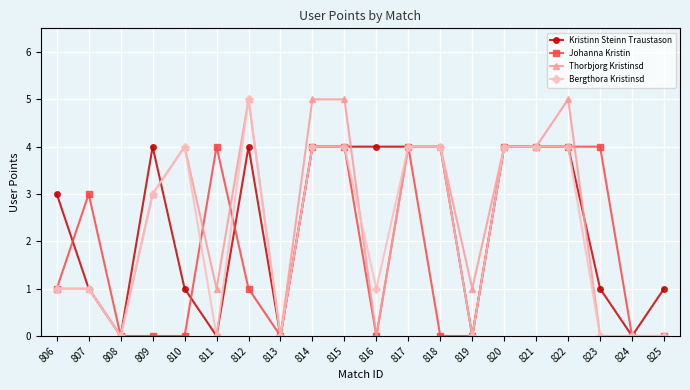

Count the Kristinn Steinn Traustason values in the range 1 to 4.

15